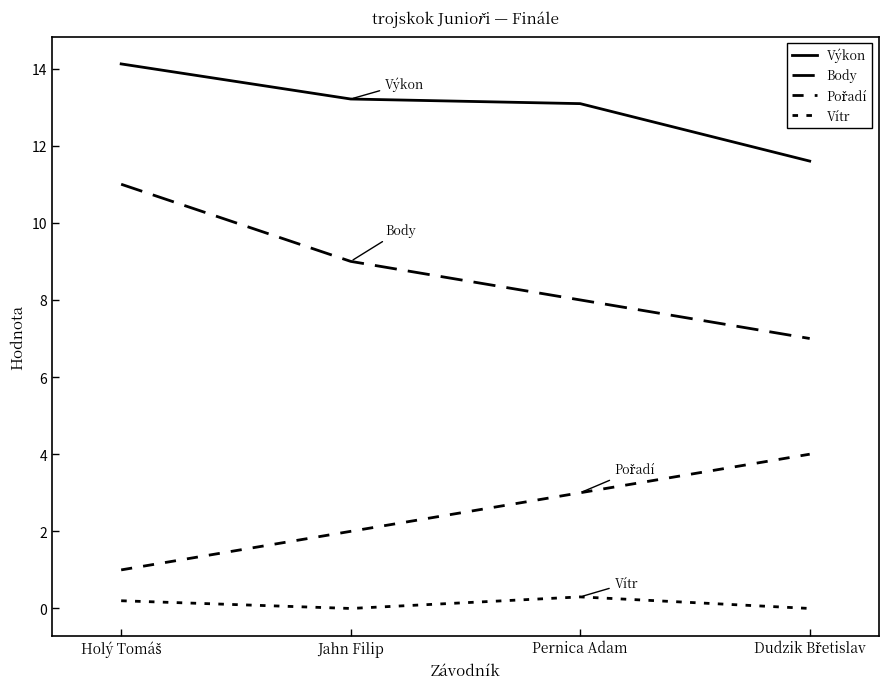

List the series in order of their peak value, lowest first.

Vítr, Pořadí, Body, Výkon